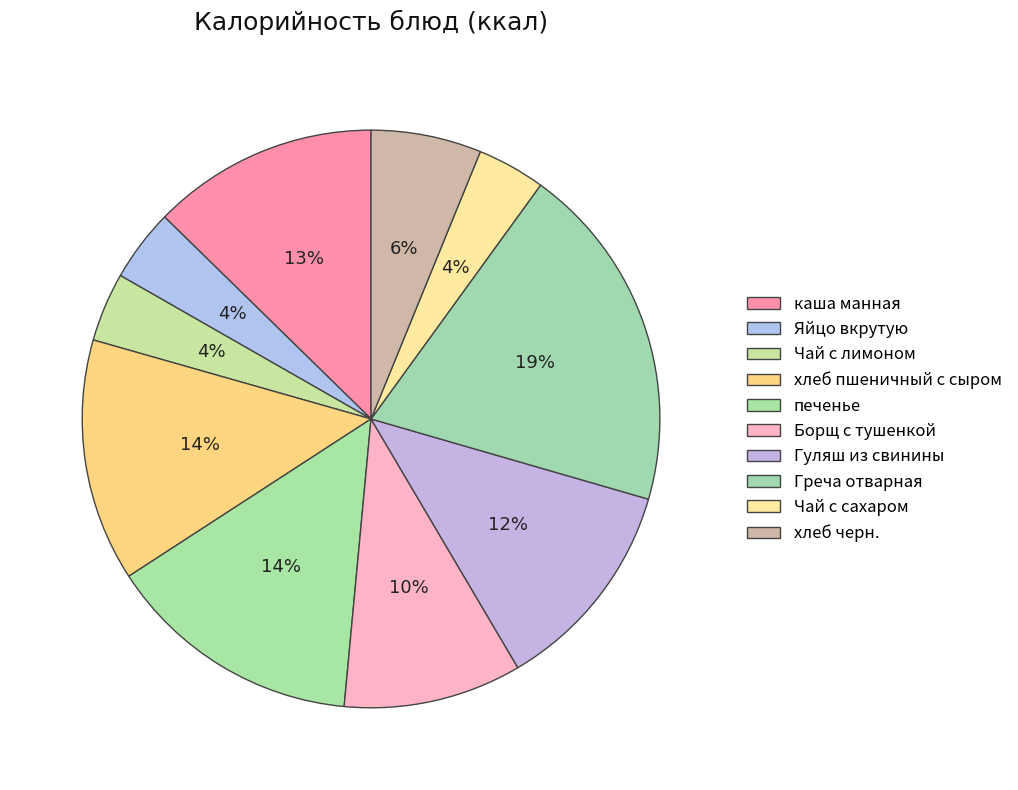

Which slice is the smallest?

Чай с сахаром